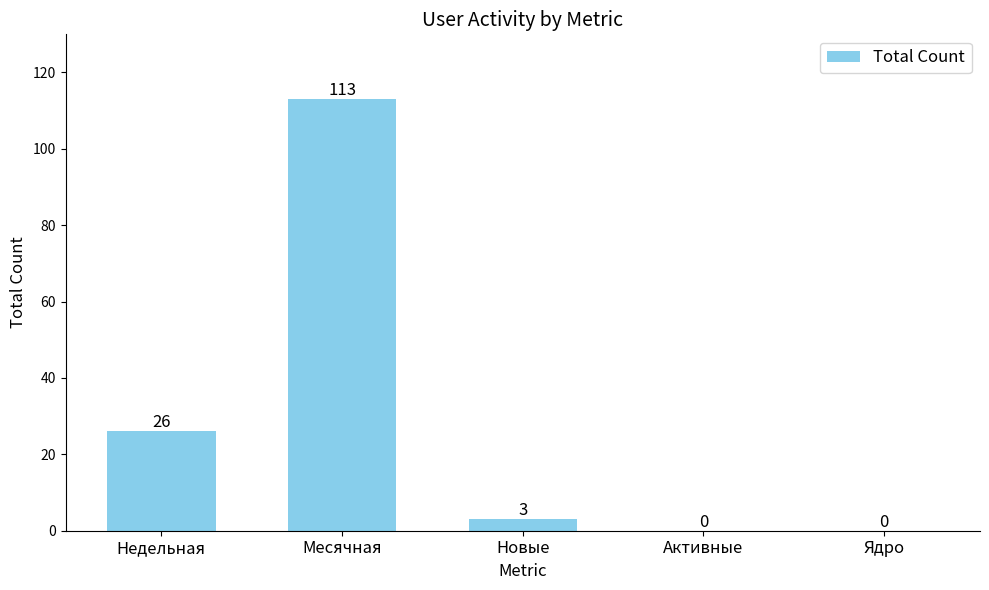

Is it true that the value at Новые is 3?

True